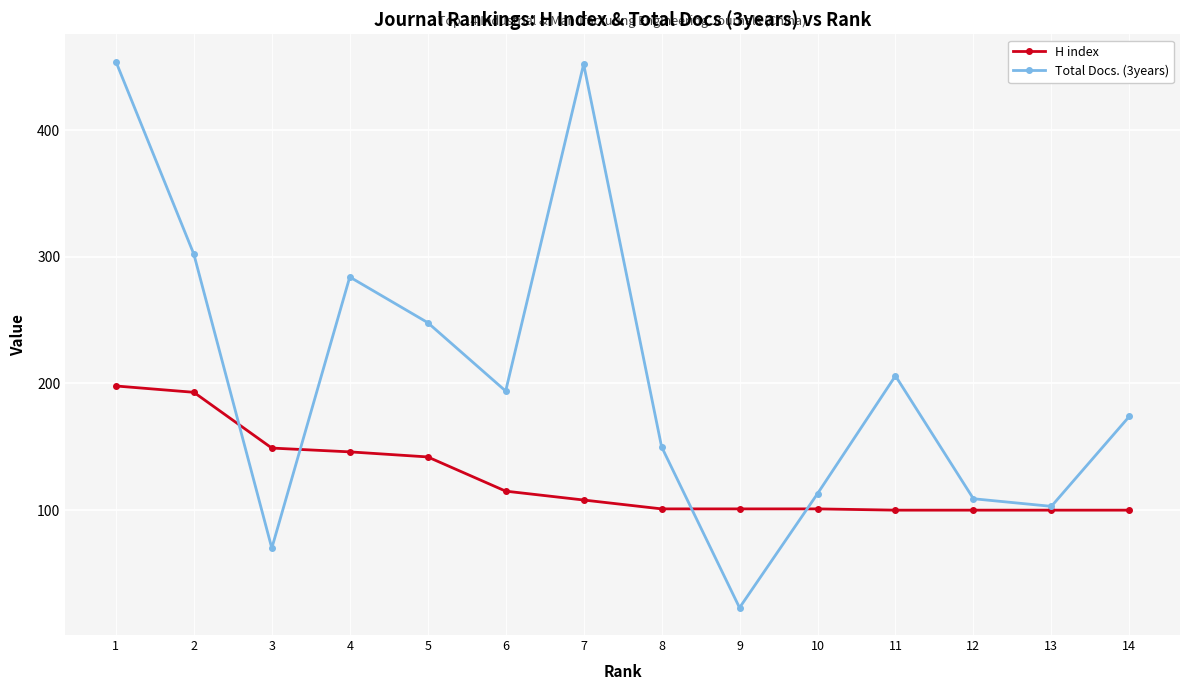

What value does the Total Docs. (3years) series have at 2, to the nearest 10?

300